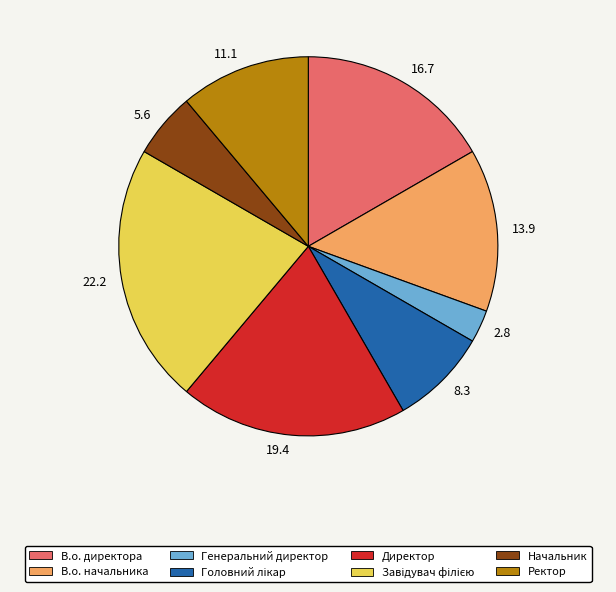

What is the ratio of the value at Начальник to the value at В.о. начальника?

0.4